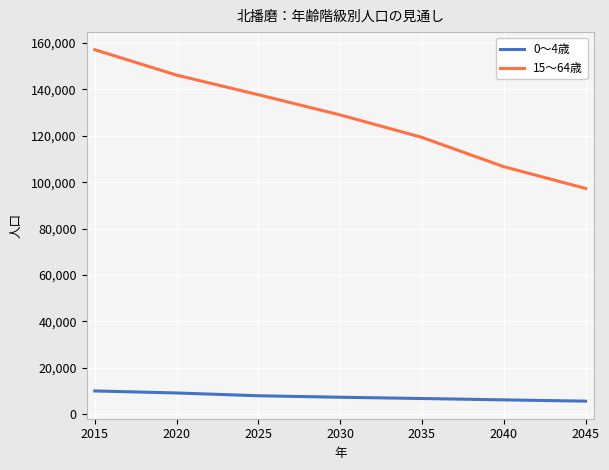

True or false: 15～64歳 and 0～4歳 cross at least once.

False